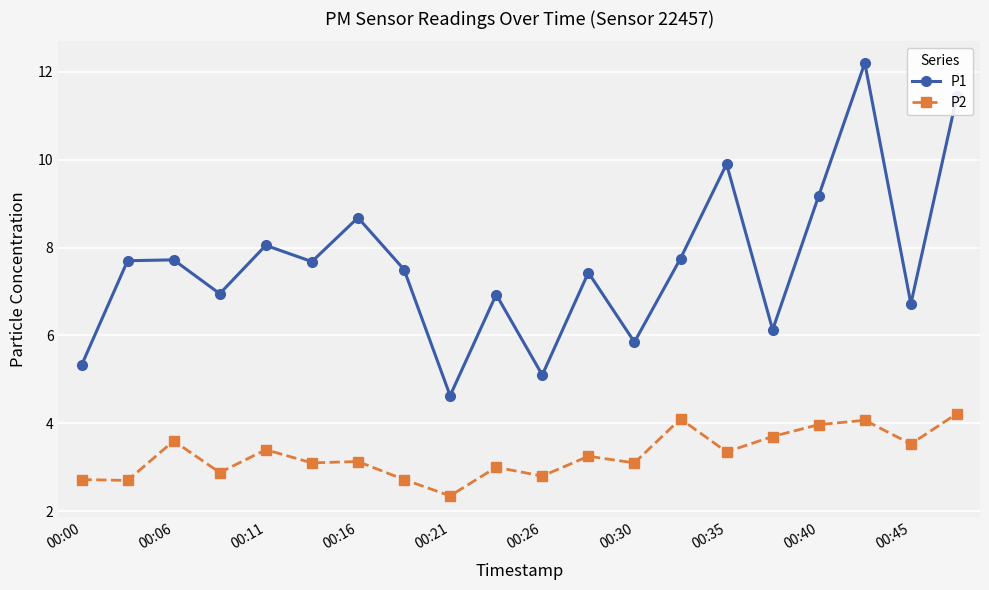

Rank the series by their average value, from highest to lowest.

P1, P2